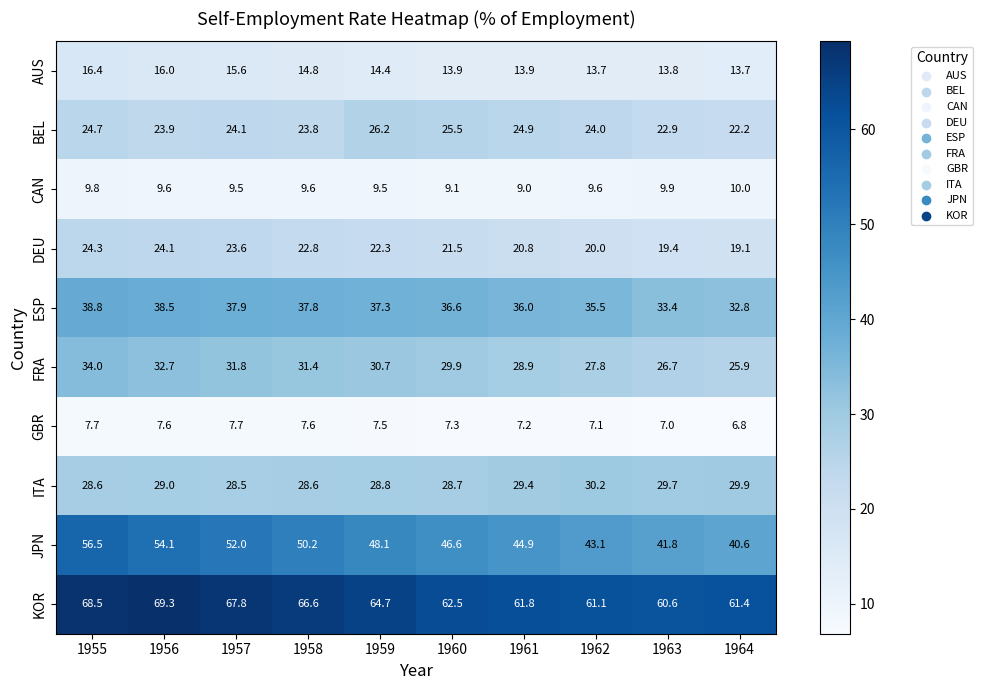

Which series has the widest spread of values?

JPN